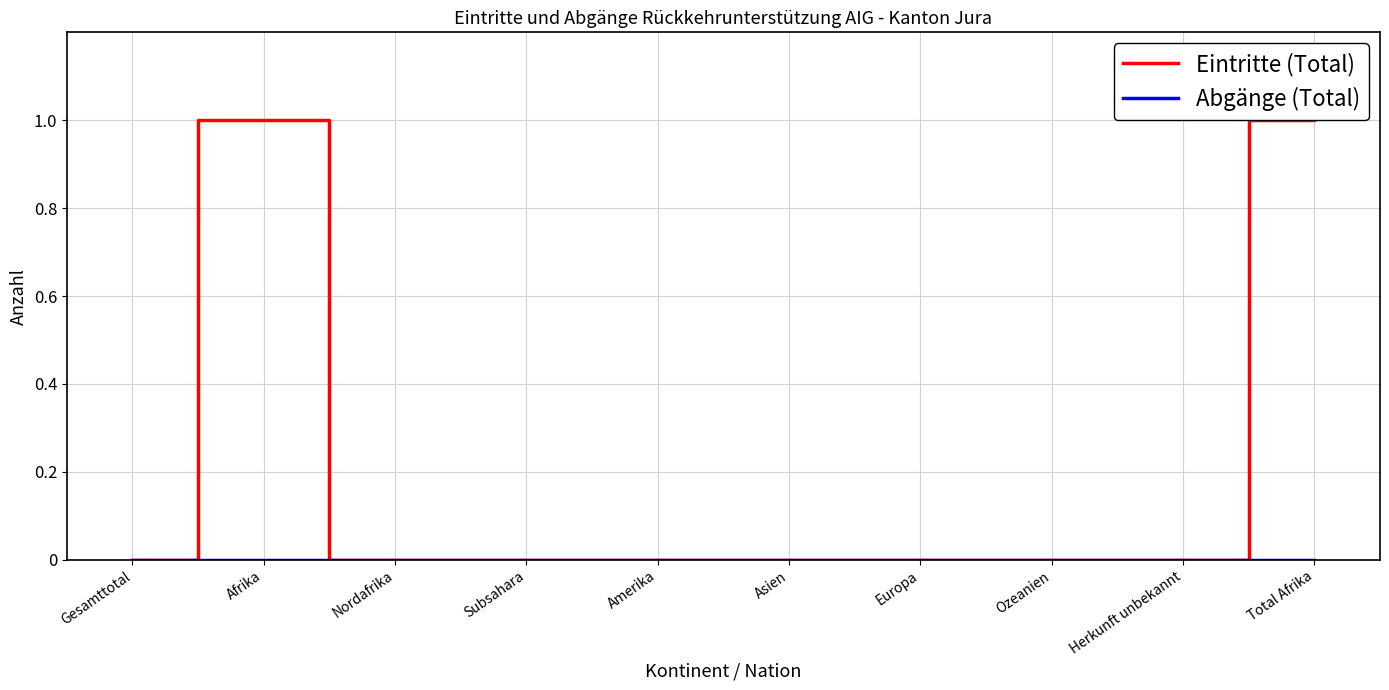

What position from the left is Herkunft unbekannt?

9